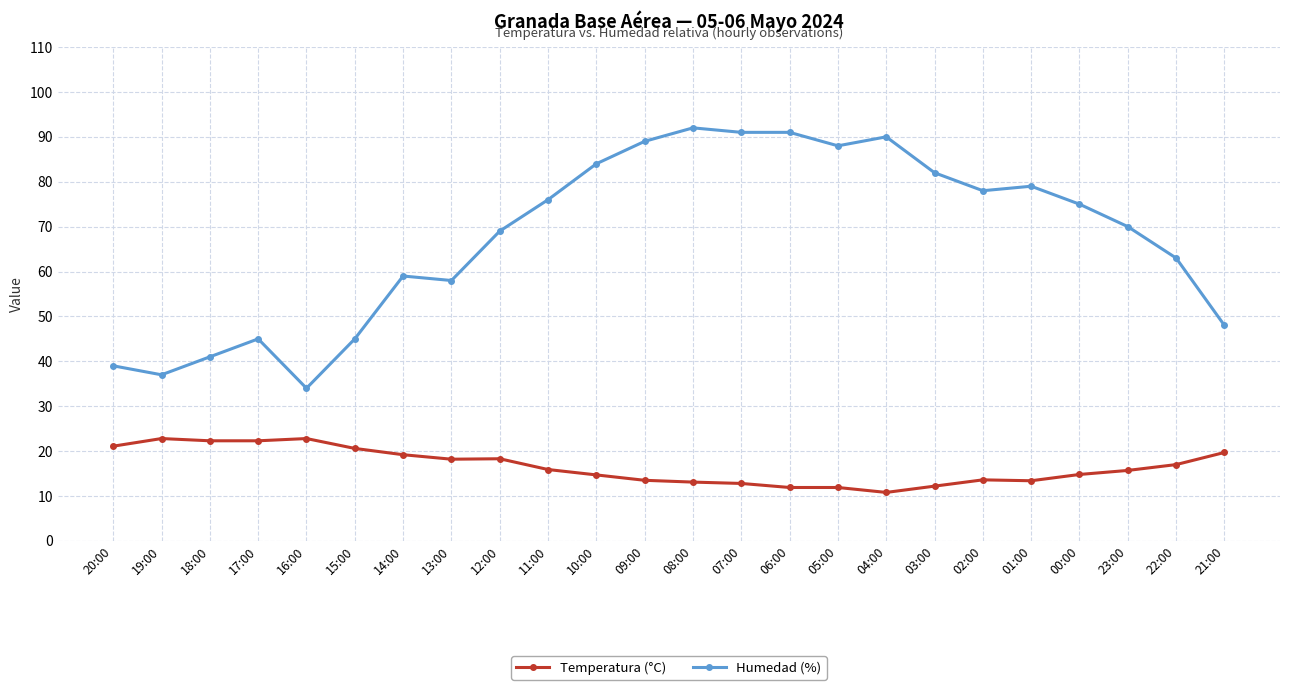

True or false: Humedad (%) and Temperatura (°C) cross at least once.

False